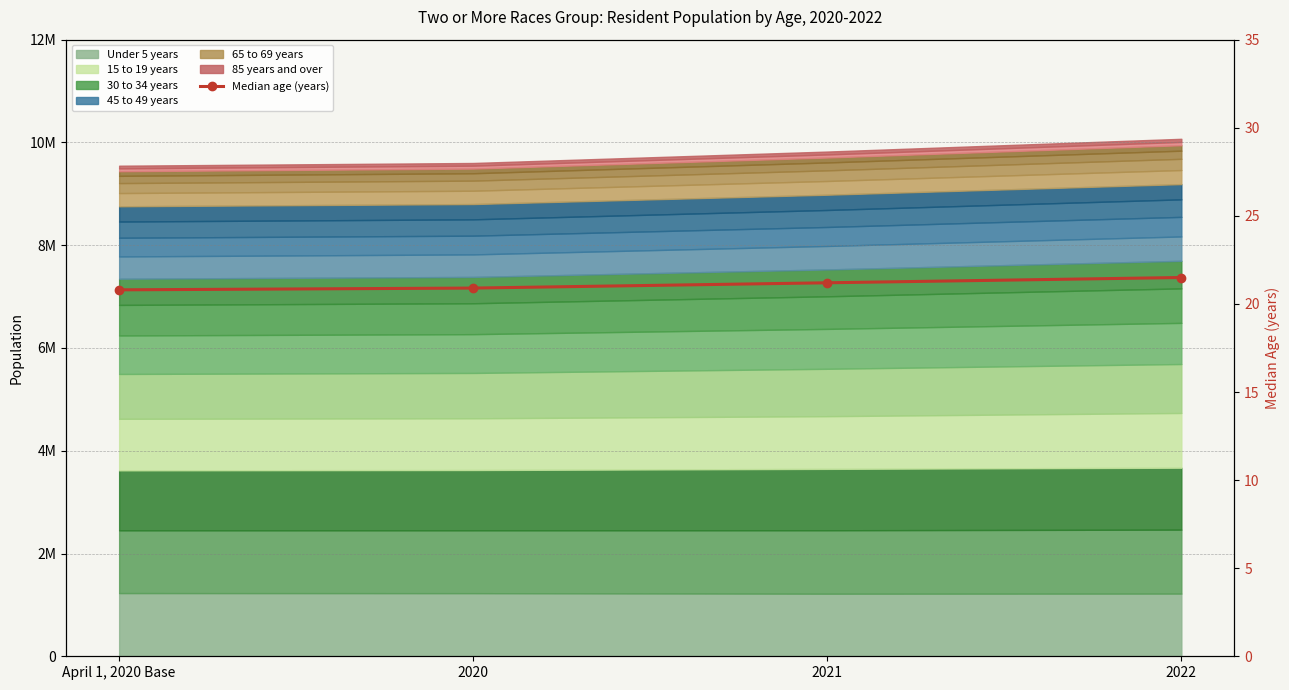

What is the sum of all values?

84.4